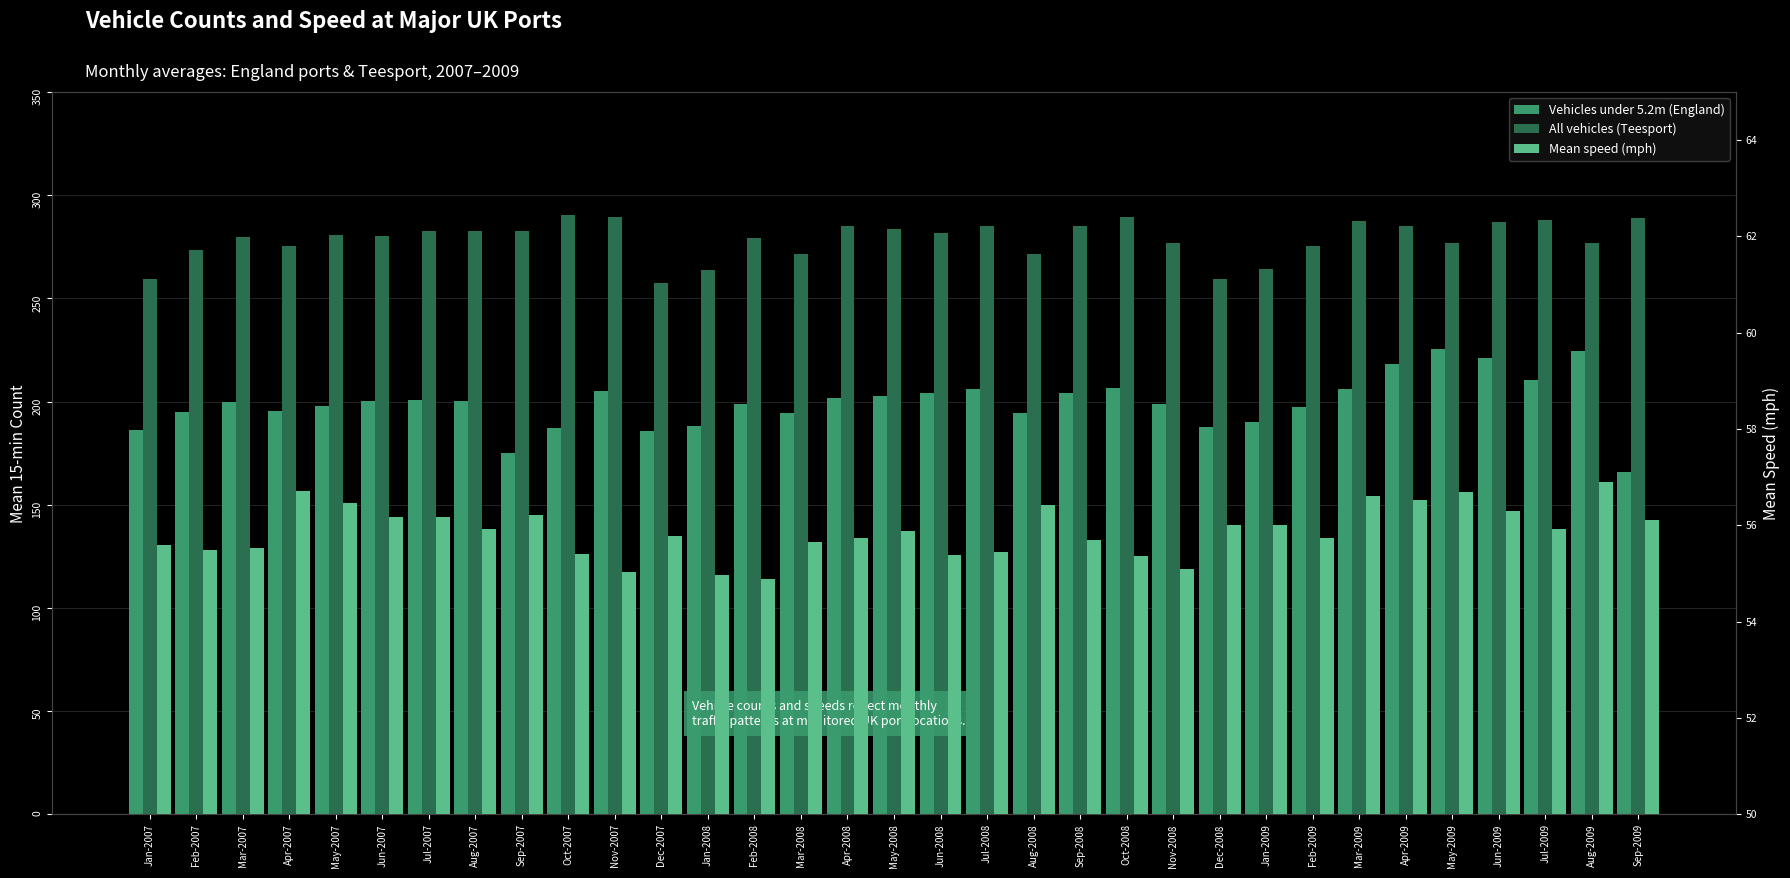

Is it true that Mean speed (mph) equals 56.7 at May-2009?

True